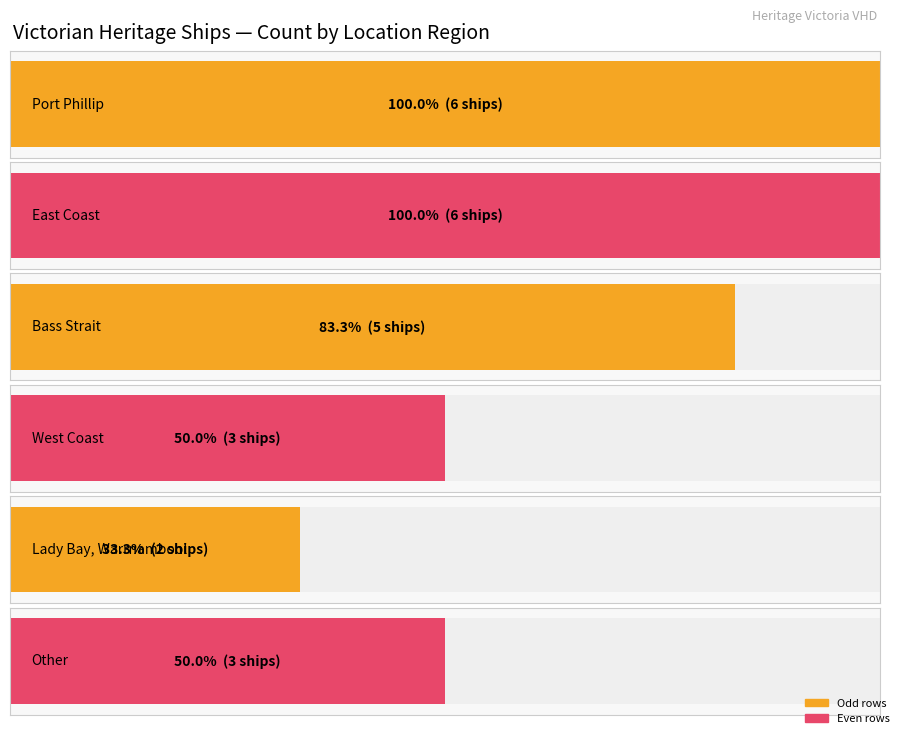

True or false: the data shows 2 at Lady Bay, Warrnambool.

True